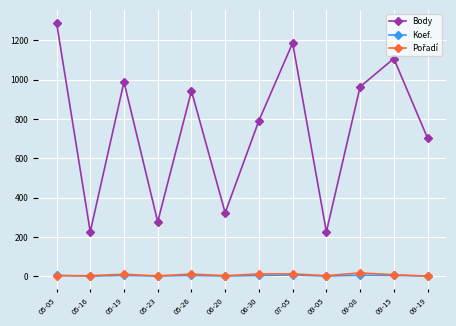

Count the Koef. values in the range 1 to 4.

10